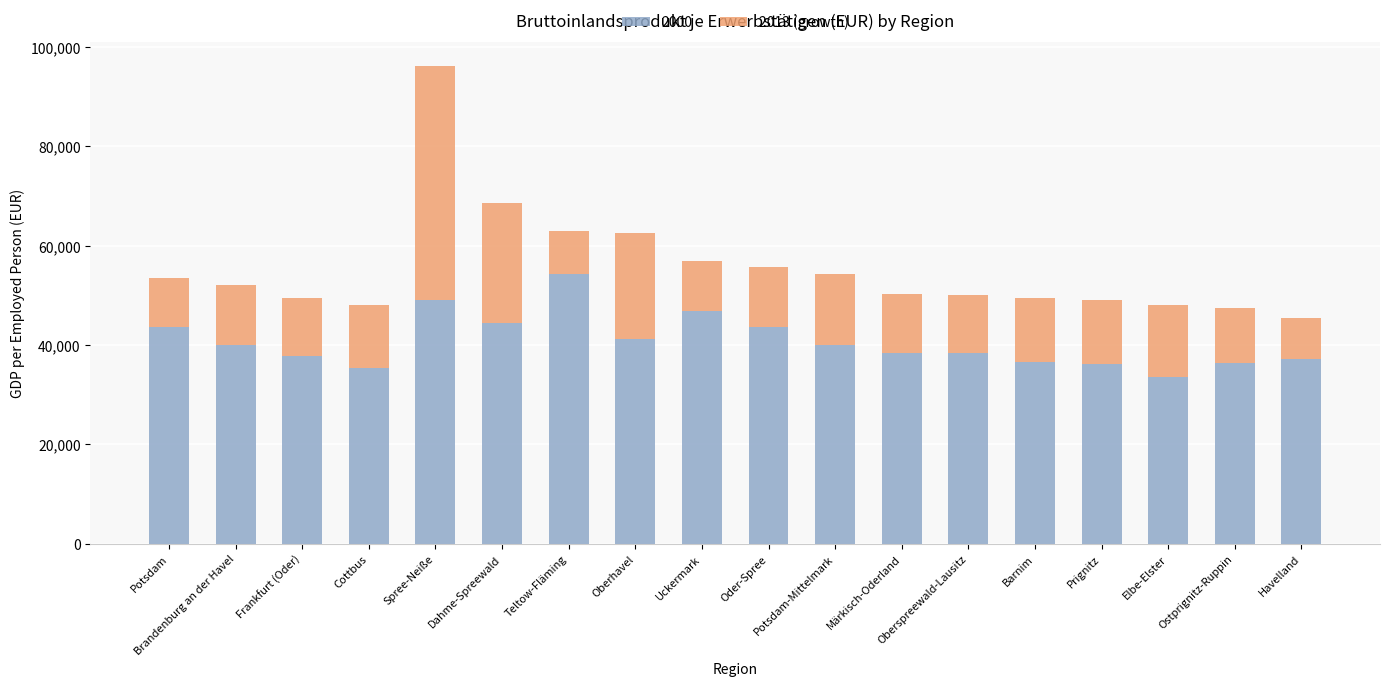

What is the sum of all 2000 values?

732711